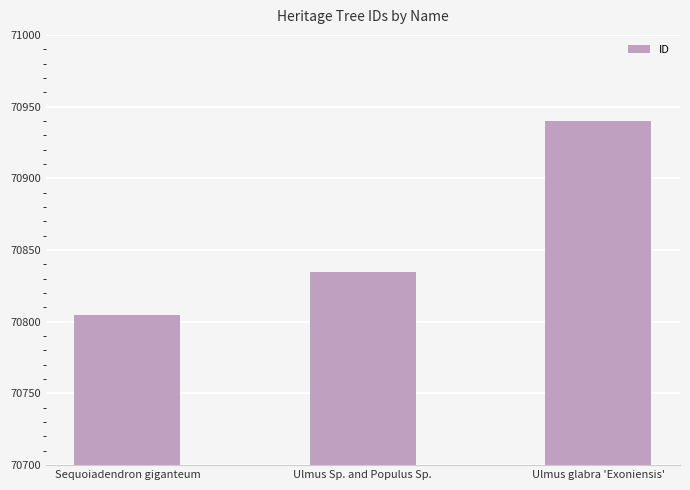

What is the label of the 3rd bar from the right?

Sequoiadendron giganteum